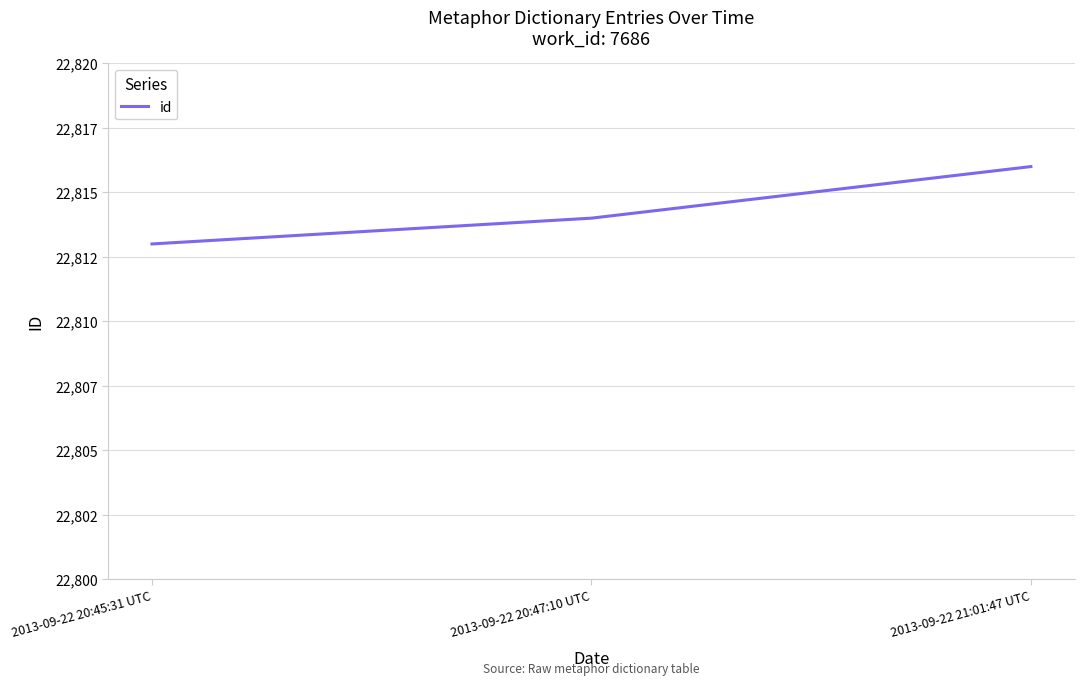

Reading left to right, what are all the values shown in this chart?

2013-09-22 20:45:31 UTC=22813	2013-09-22 20:47:10 UTC=22814	2013-09-22 21:01:47 UTC=22816